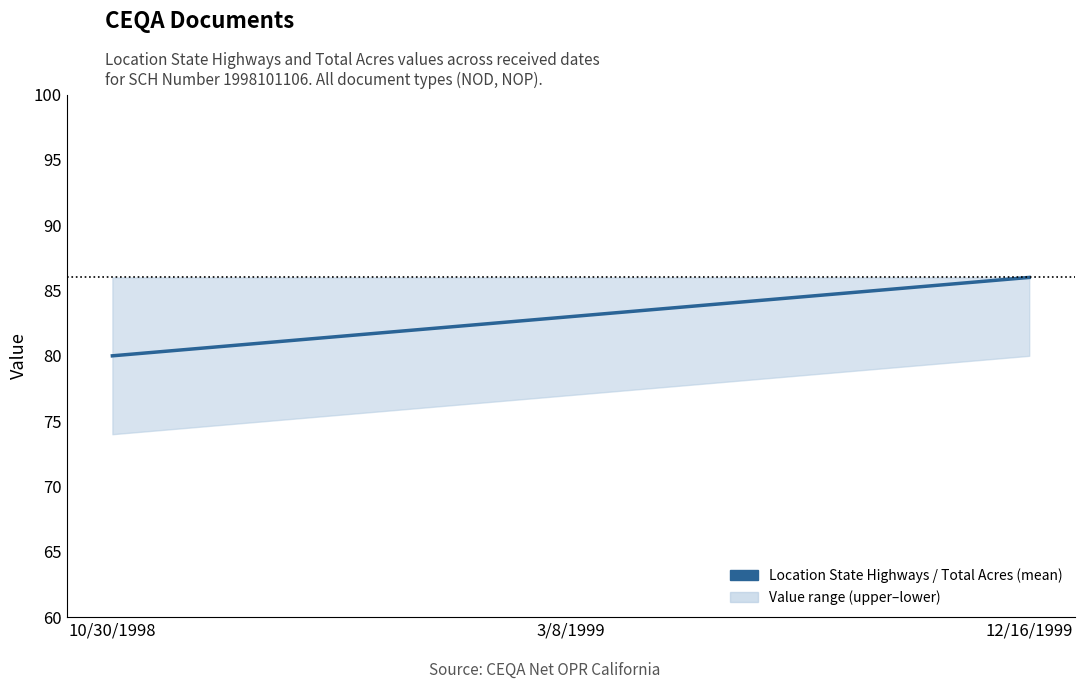

True or false: the data shows 32 at 12/16/1999.

False